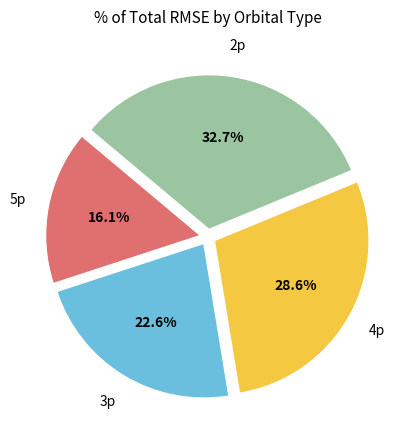

Does any single category account for the majority?

No